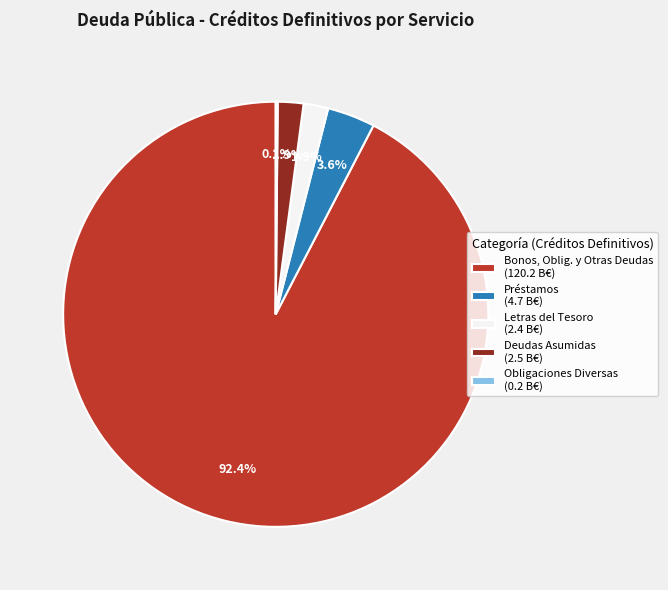

Which slice is the largest?

Bonos, Oblig. y Otras Deudas (120.2 B€)